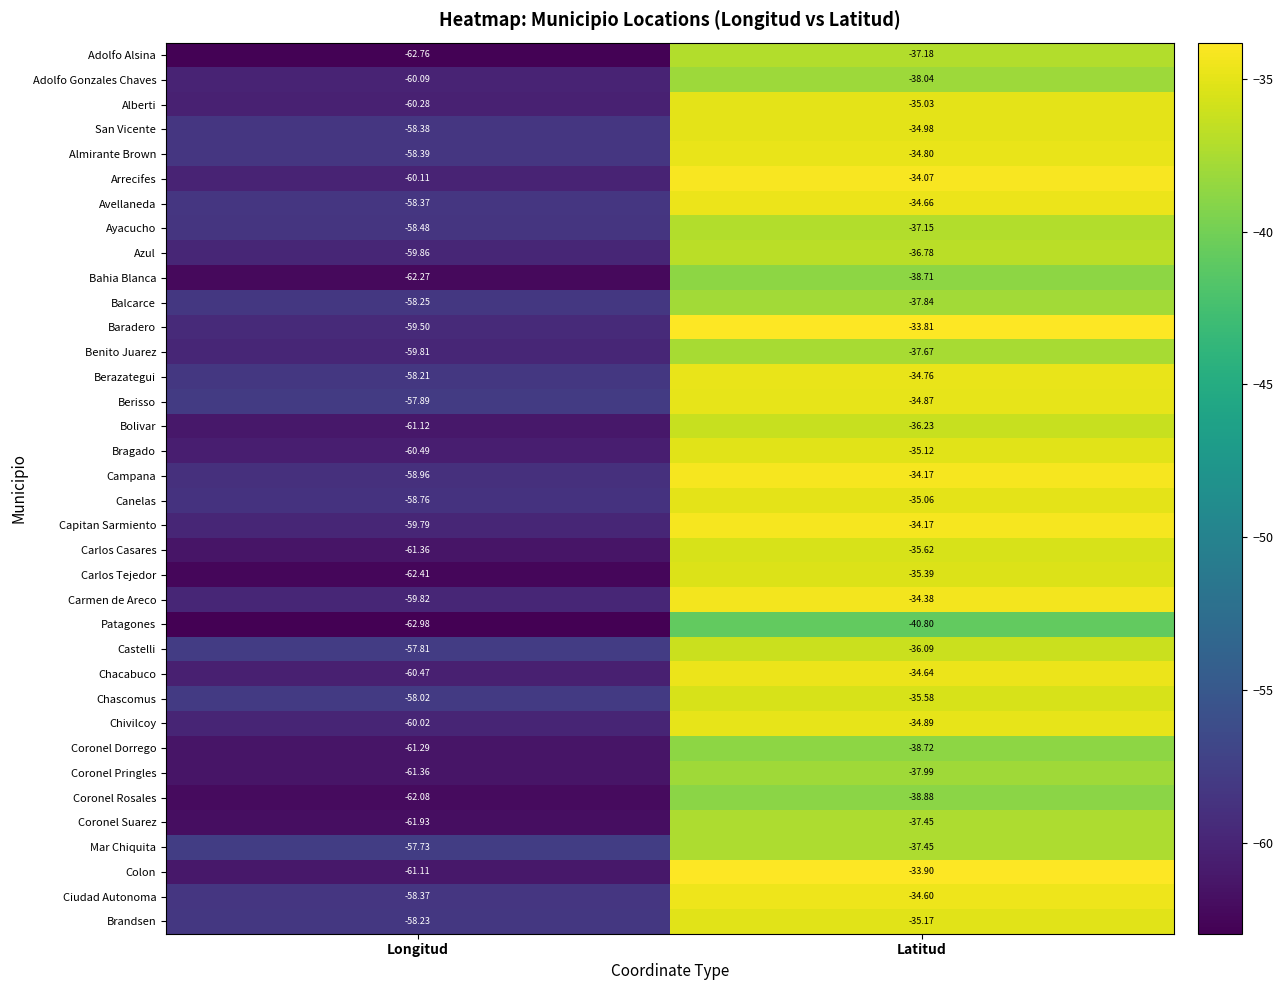

Between Longitud and Latitud, which series saw the biggest shift?

Colon